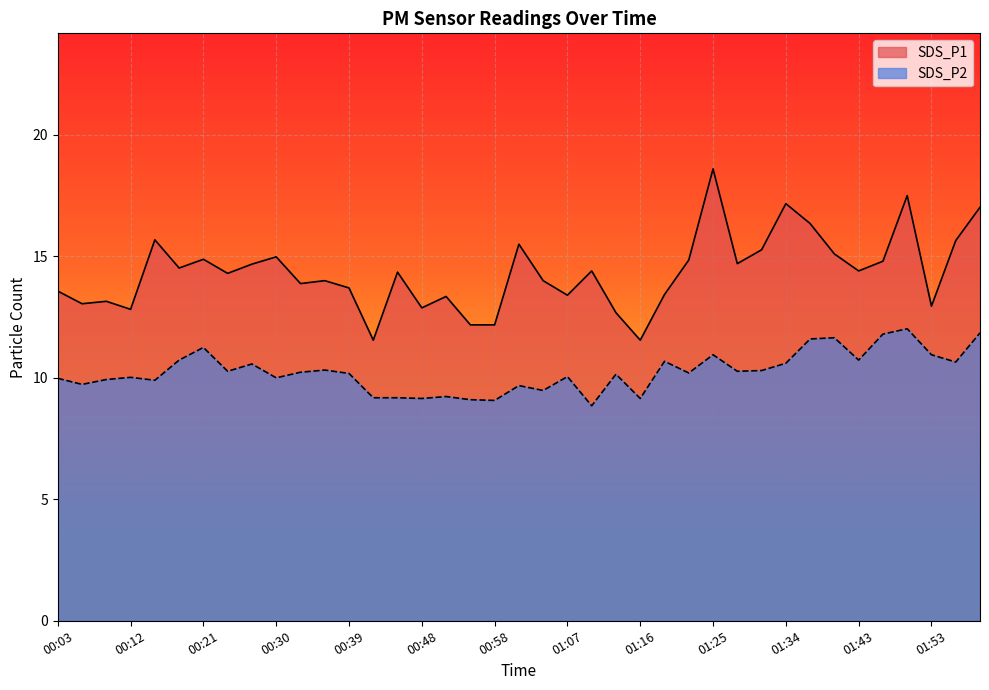

Rank the series at 01:59 from highest to lowest value.

SDS_P1, SDS_P2